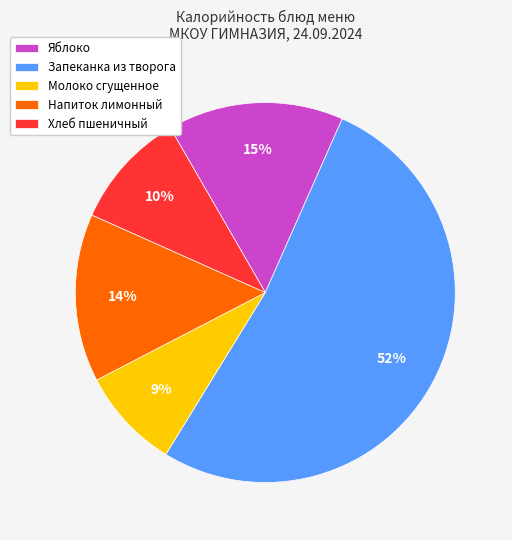

What percentage is the Яблоко slice, to the nearest percent?

15%